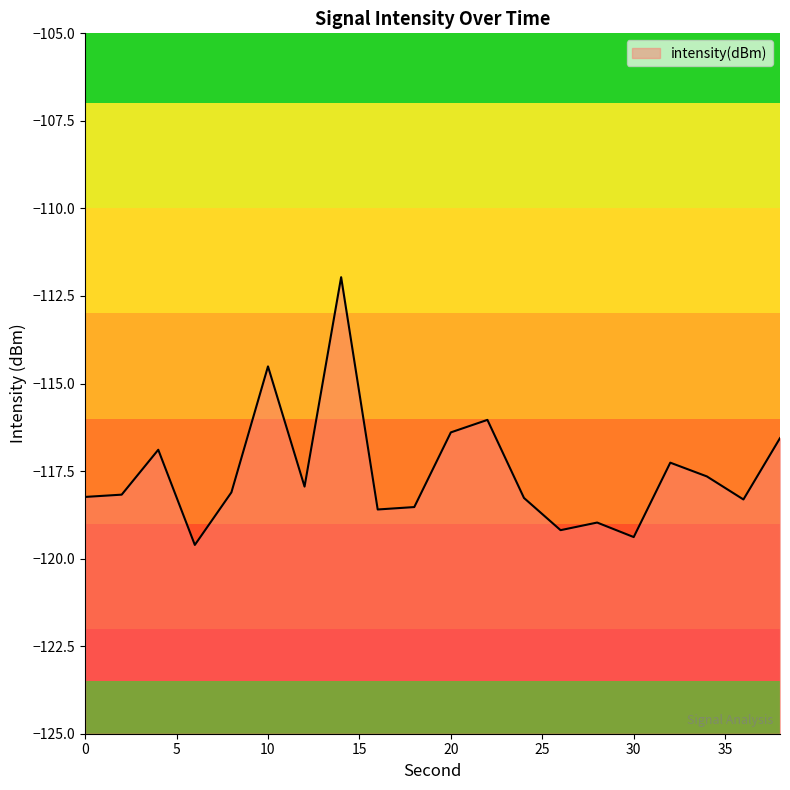

Does the chart have visible grid lines?

No